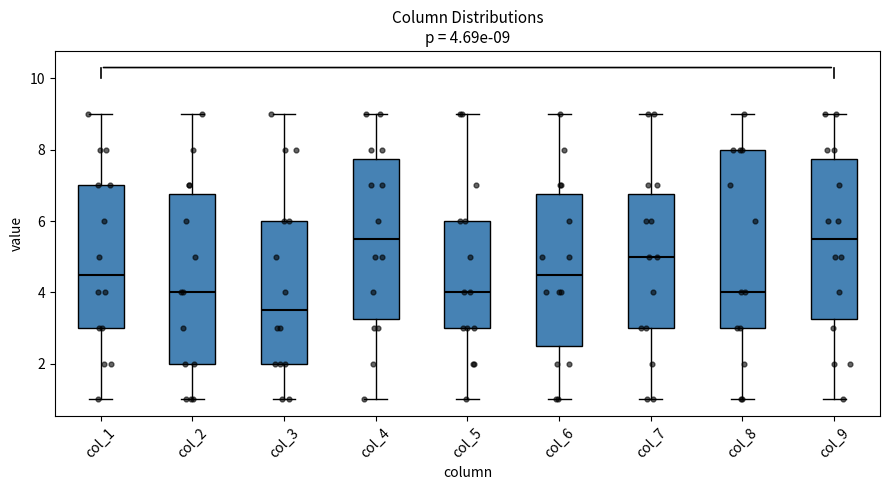

Which box has the lowest median line?

col_3